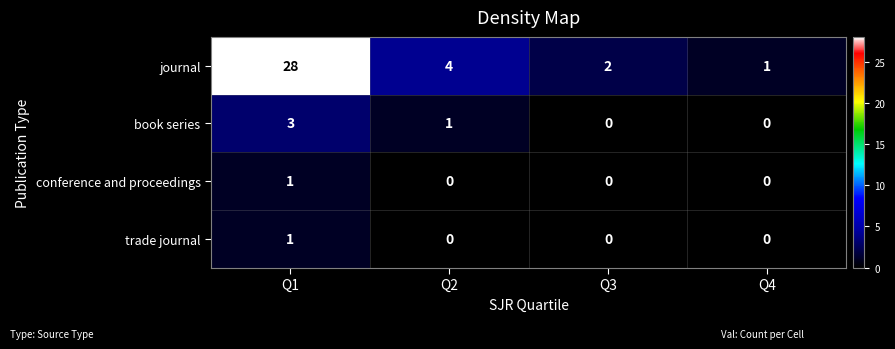

The book series series shows 1 at Q2. True or false?

True